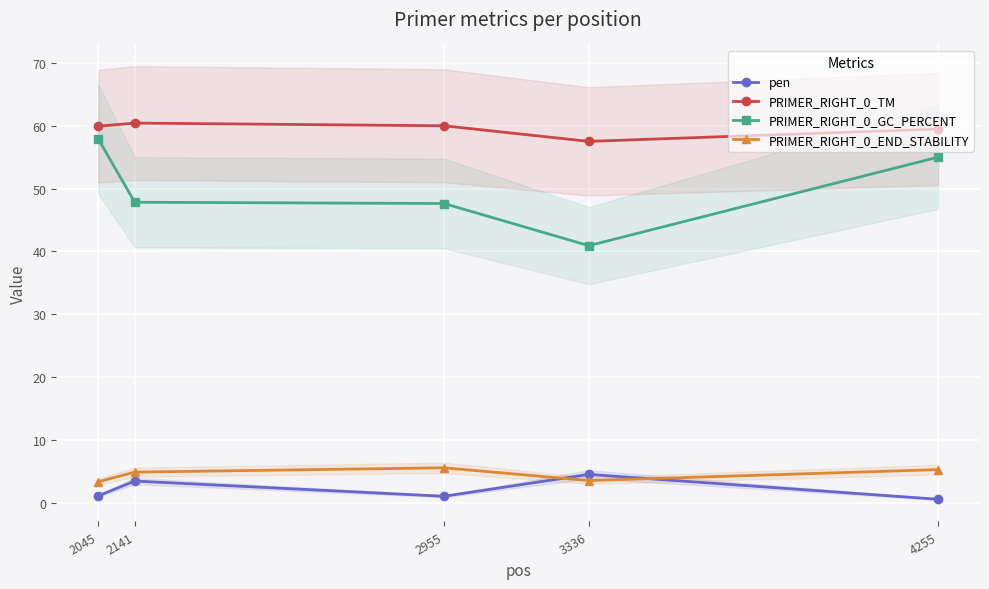

At which category is the sum across all series the highest?

2045